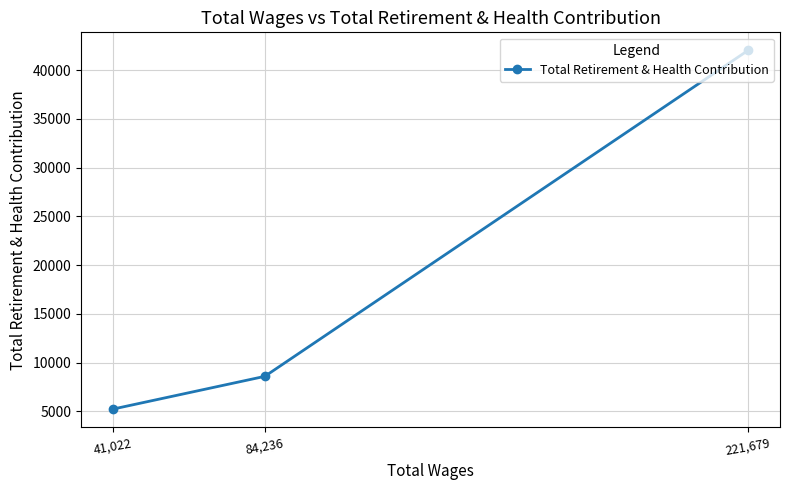

Reading left to right, extract all data points from this chart.

41,022=5238	84,236=8598	221,679=42037